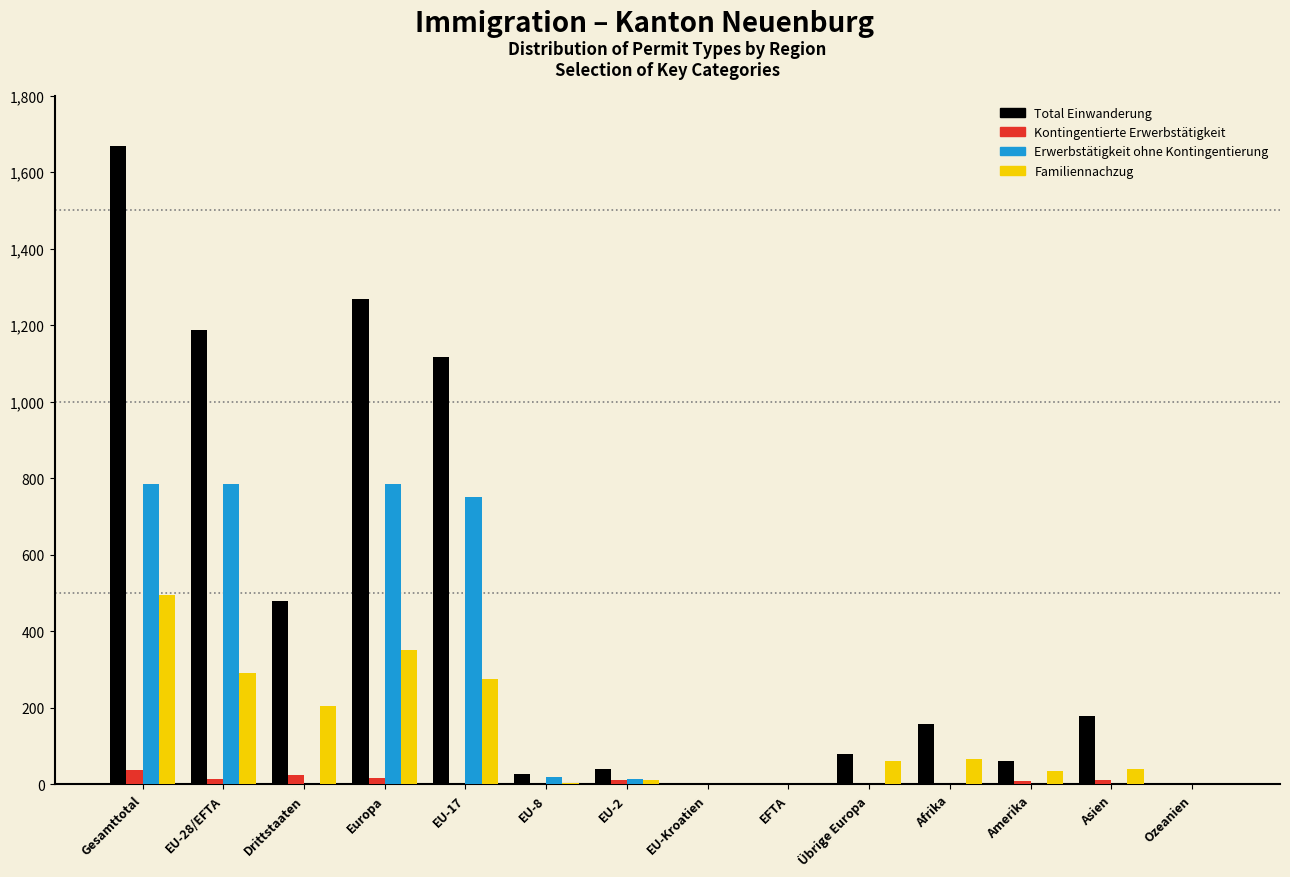

Which series changed the most between EU-17 and EU-2?

Total Einwanderung